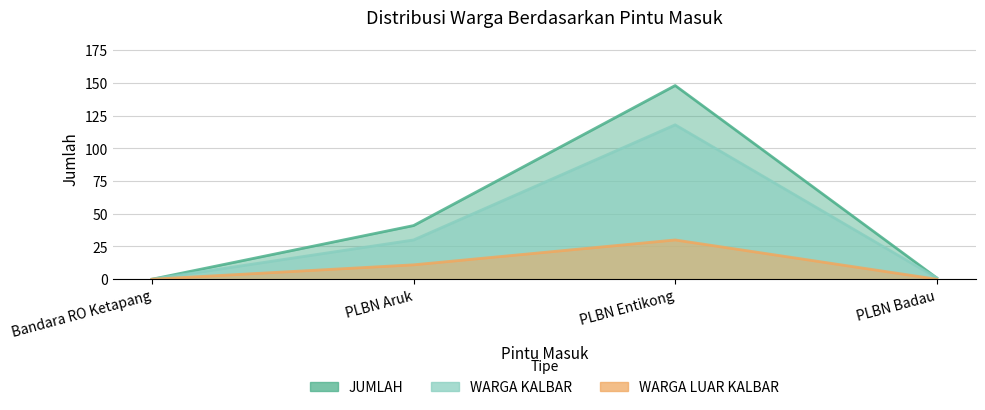

What are all the series names shown in the legend?

WARGA KALBAR, WARGA LUAR KALBAR, JUMLAH